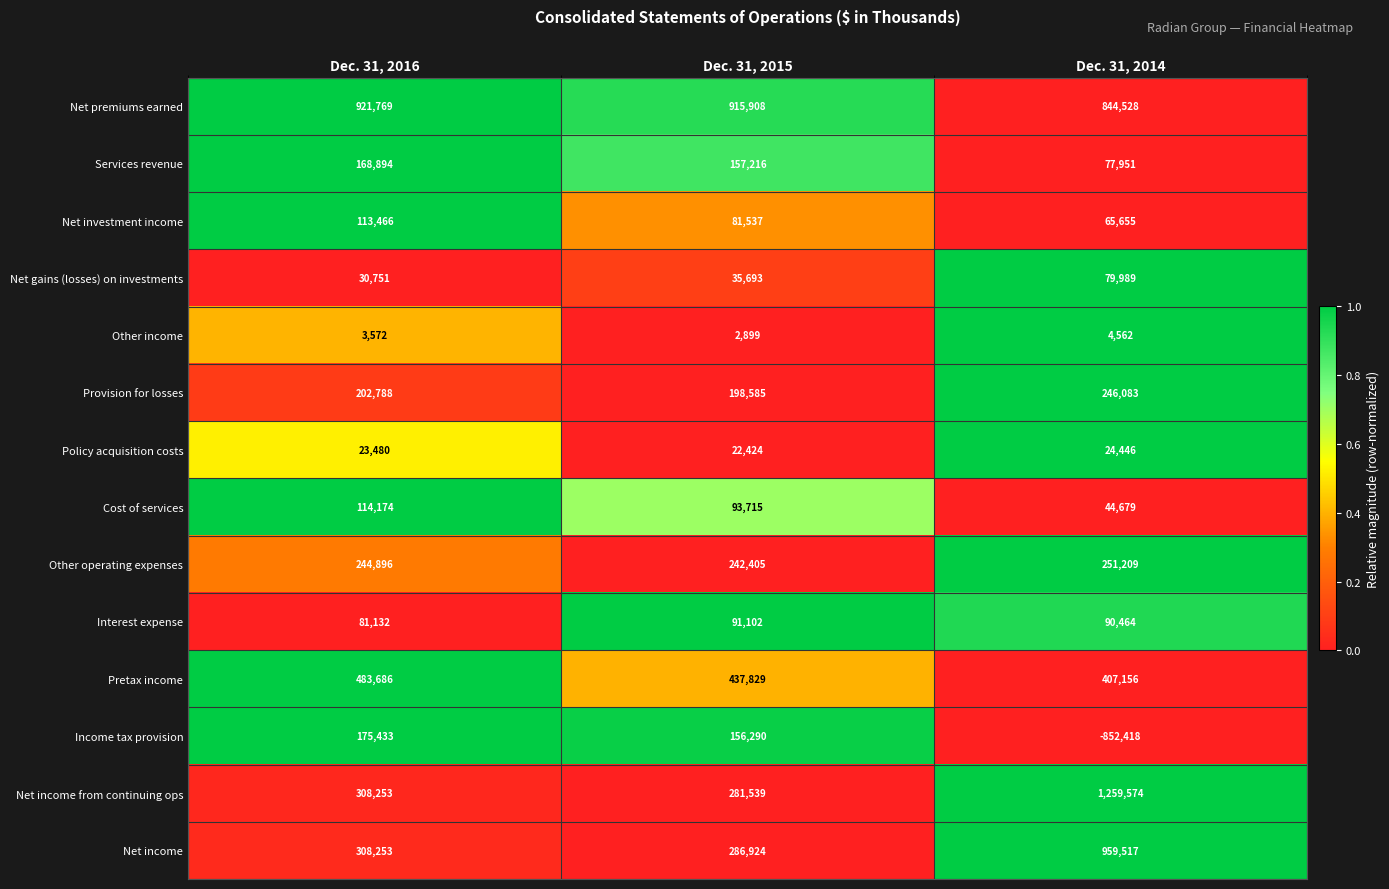

At which label is Other operating expenses closest to 246807?

Dec. 31, 2016